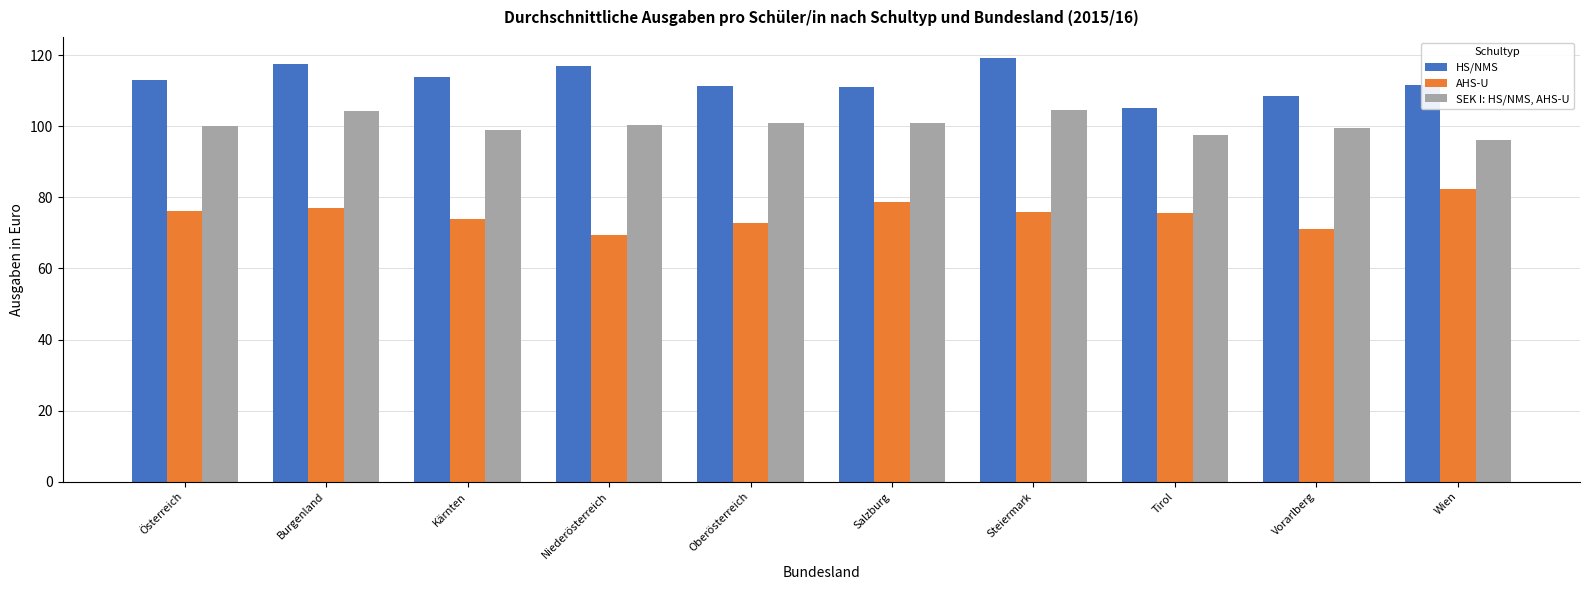

What is the smallest value displayed?

69.4